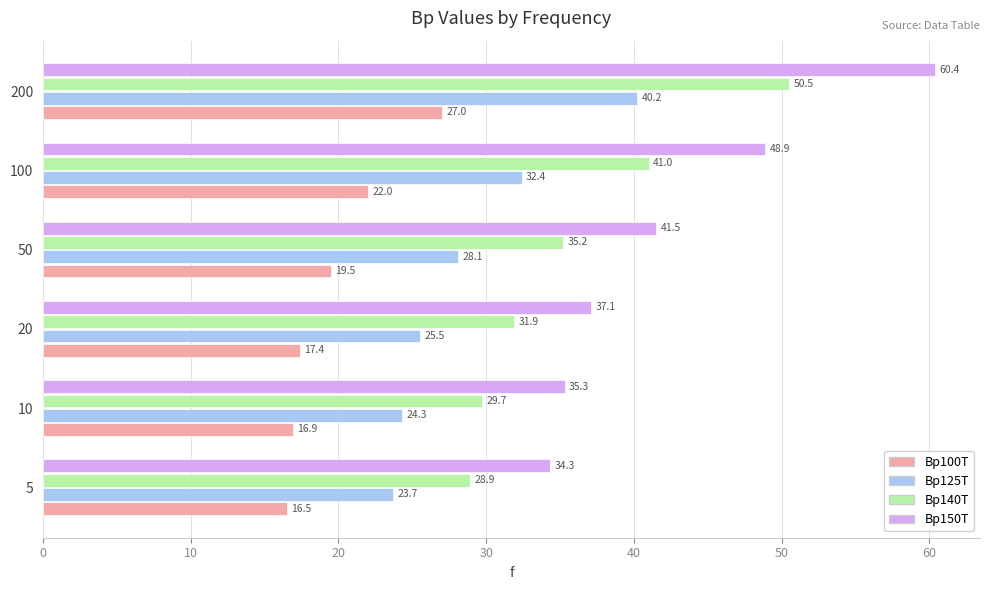

The Bp125T series shows 37.8 at 5. True or false?

False